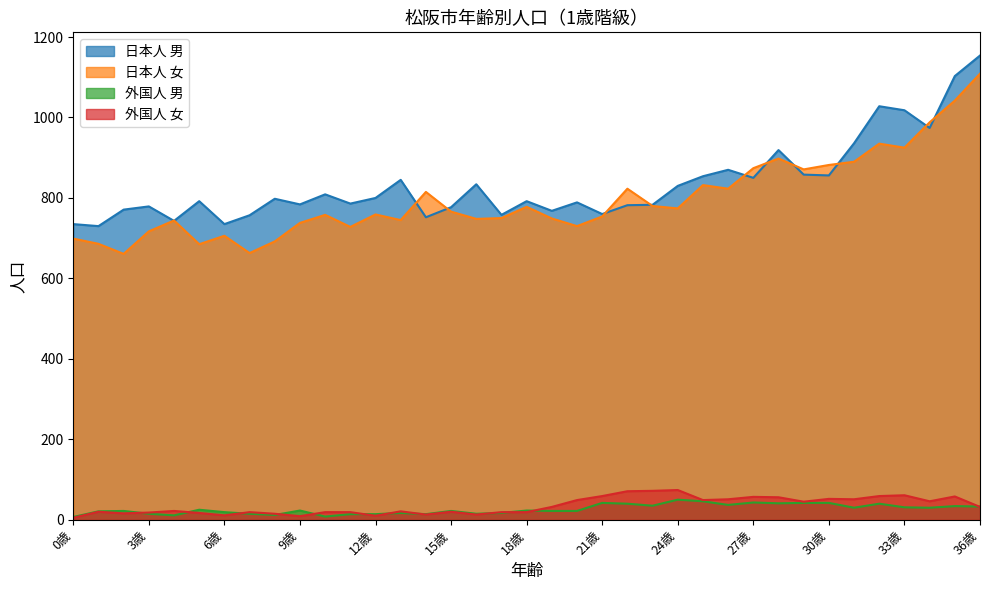

The 日本人 男 series shows 1705 at 34歳. True or false?

False